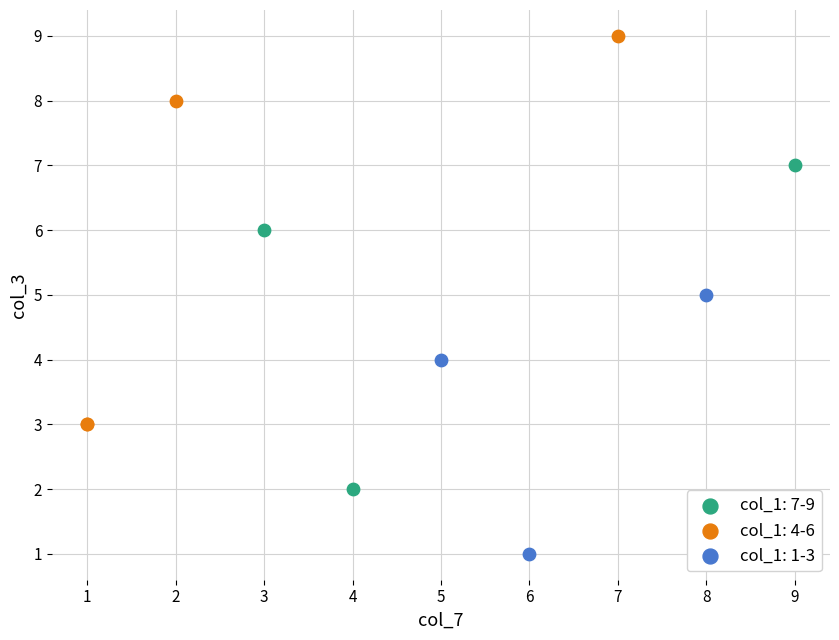

Which series reaches the maximum Y coordinate?

col_1: 4-6